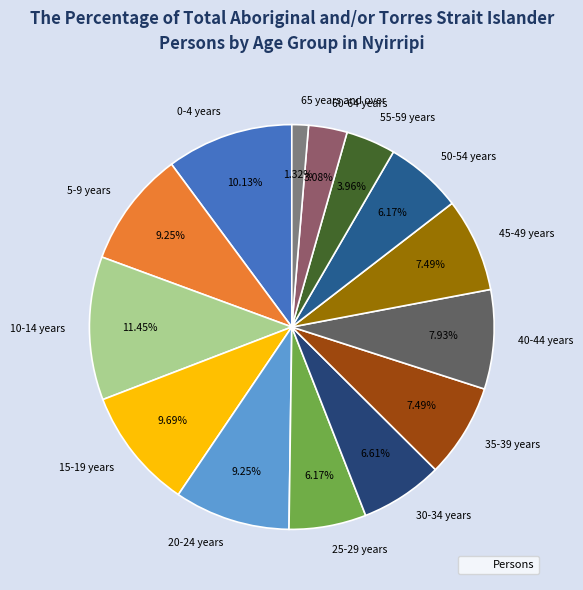

What is the ratio of the value at 10-14 years to the value at 15-19 years?

1.2